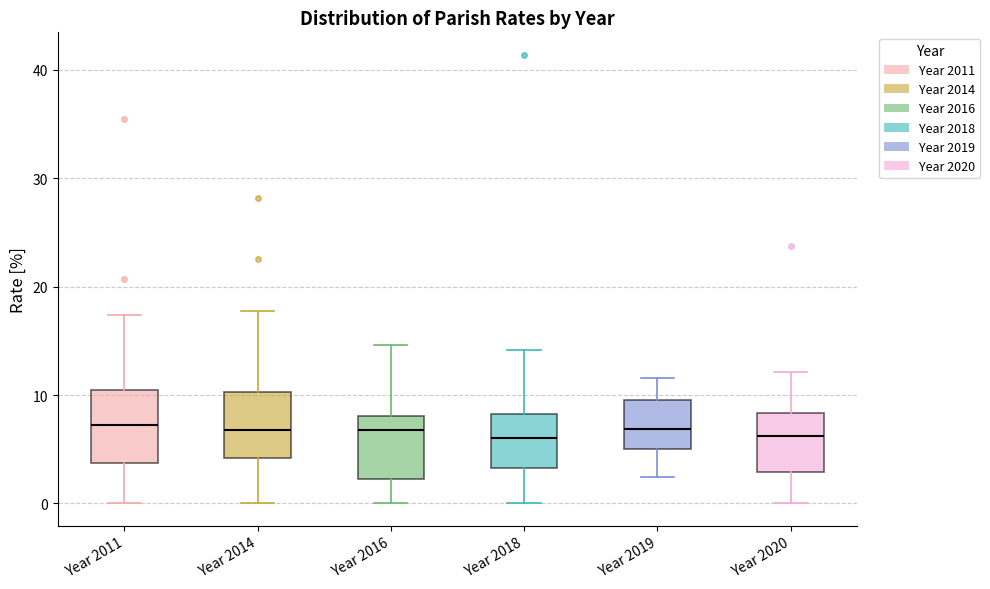

Where is the upper edge of the box for Year 2014 on the y-axis? The values are not printed on the chart, so give them approximately, as read against the axis.

10